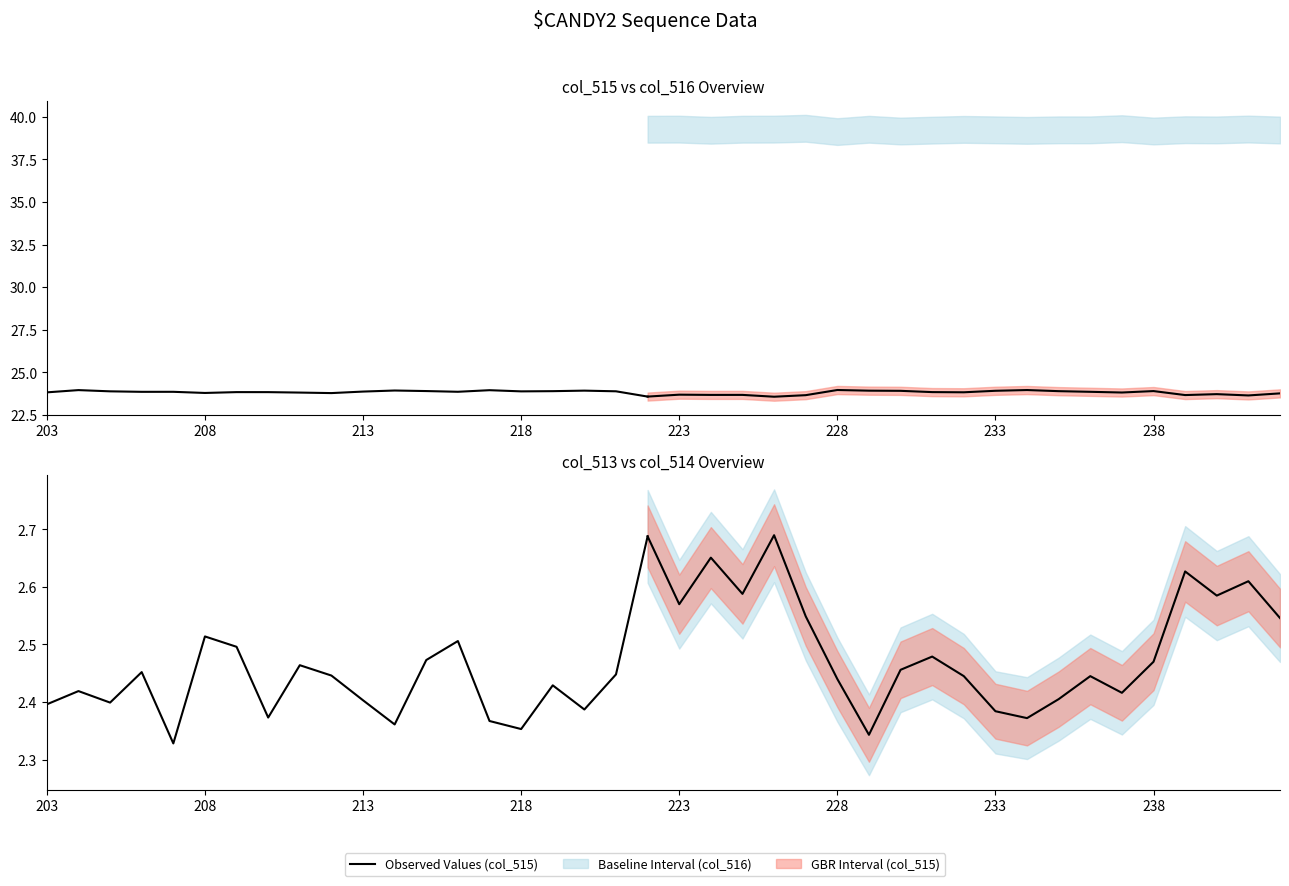

True or false: Observed Values (col_515) and Observed Values (col_513) cross at least once.

False